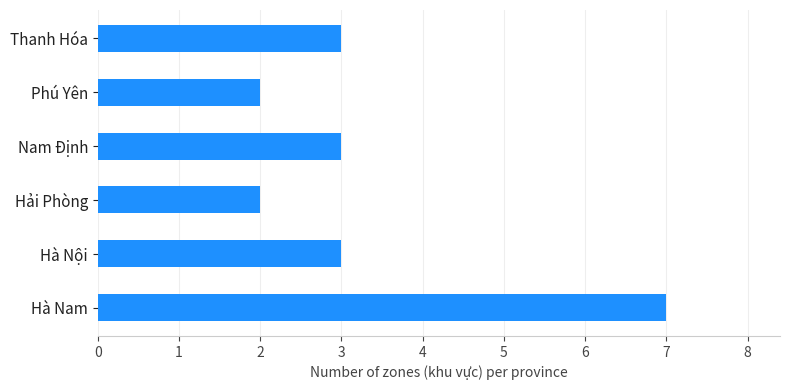

What is the minimum value shown in the chart?

2